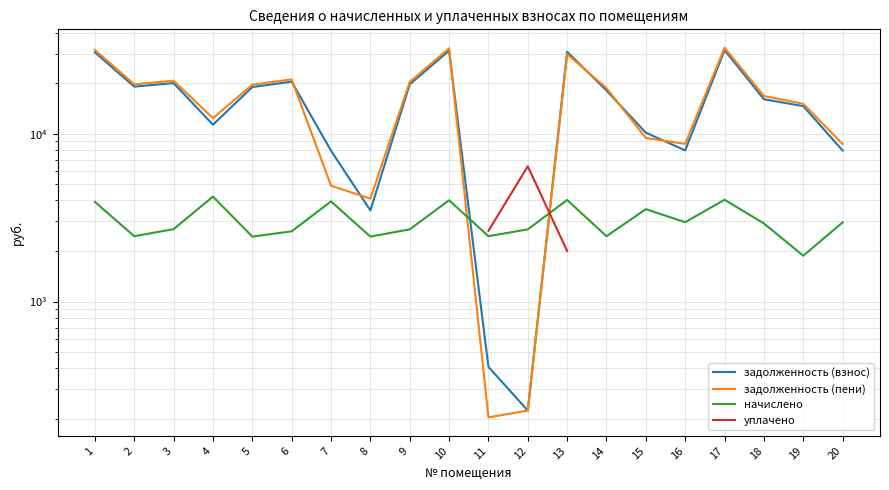

Which has a higher value, 10 or 1?

10